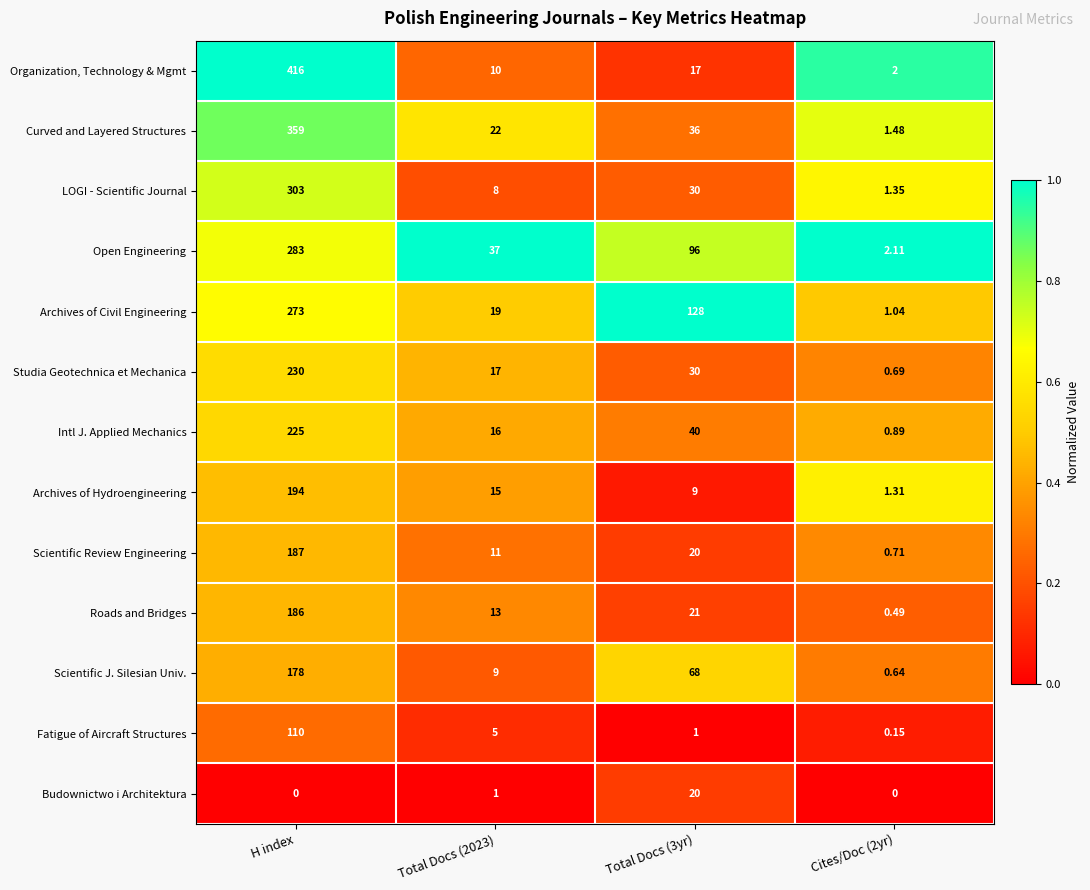

Which series has the largest range (max minus min)?

Organization, Technology & Mgmt